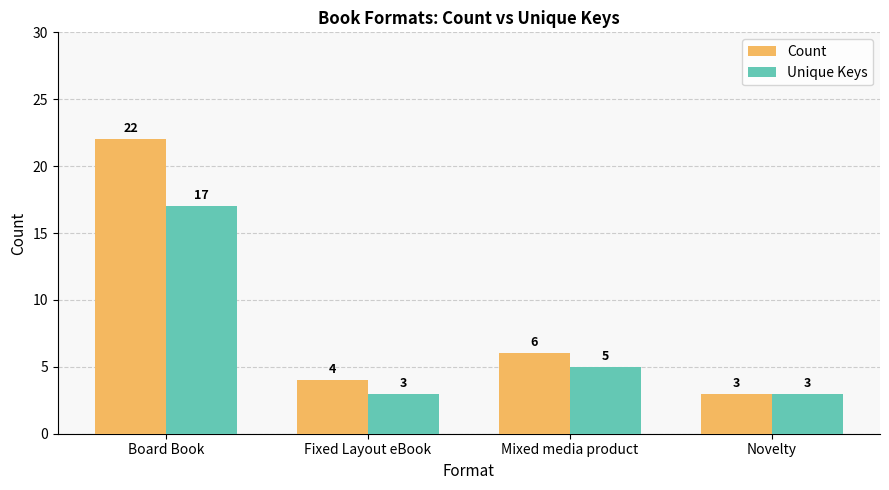

True or false: Unique Keys has a value of 3 at Novelty.

True